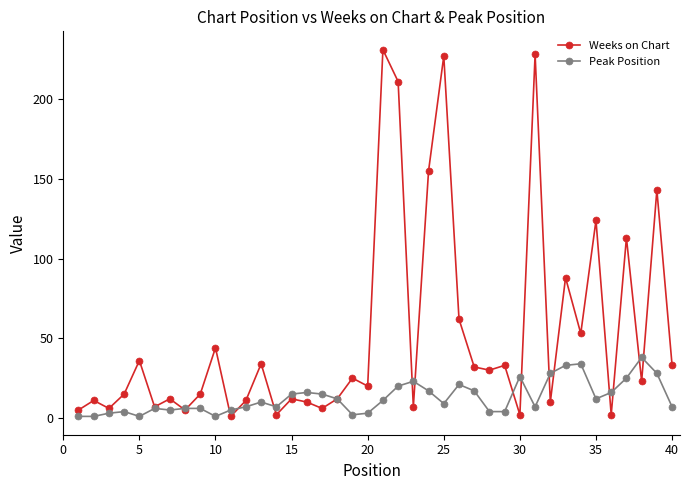

Which series has the largest total across all categories?

Weeks on Chart